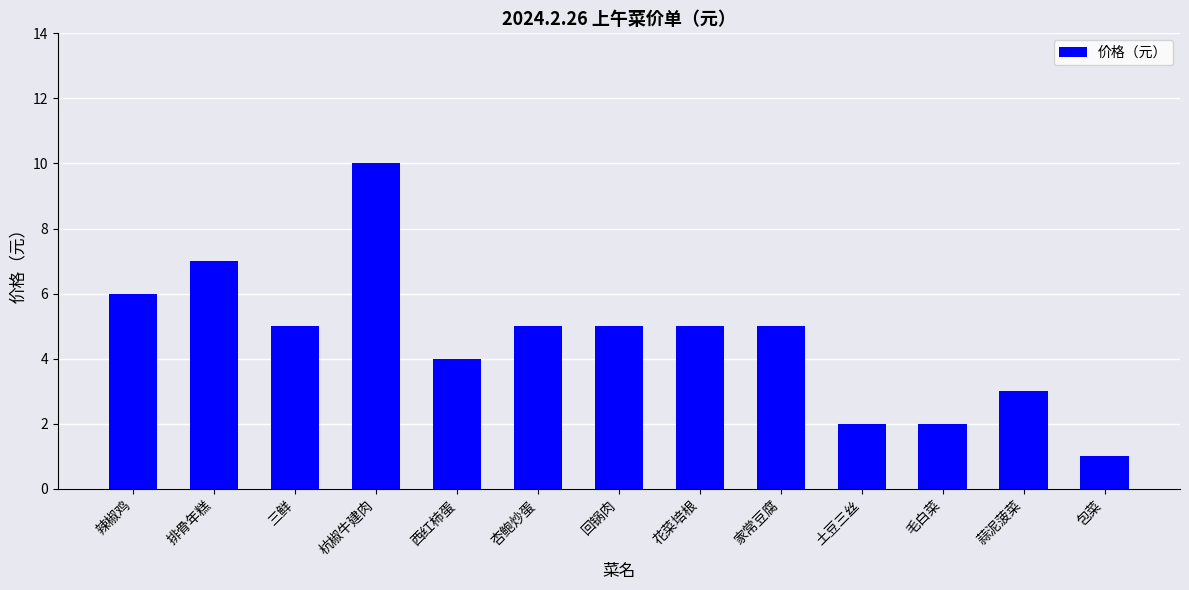

What is the difference between the values at 包菜 and 家常豆腐?

4